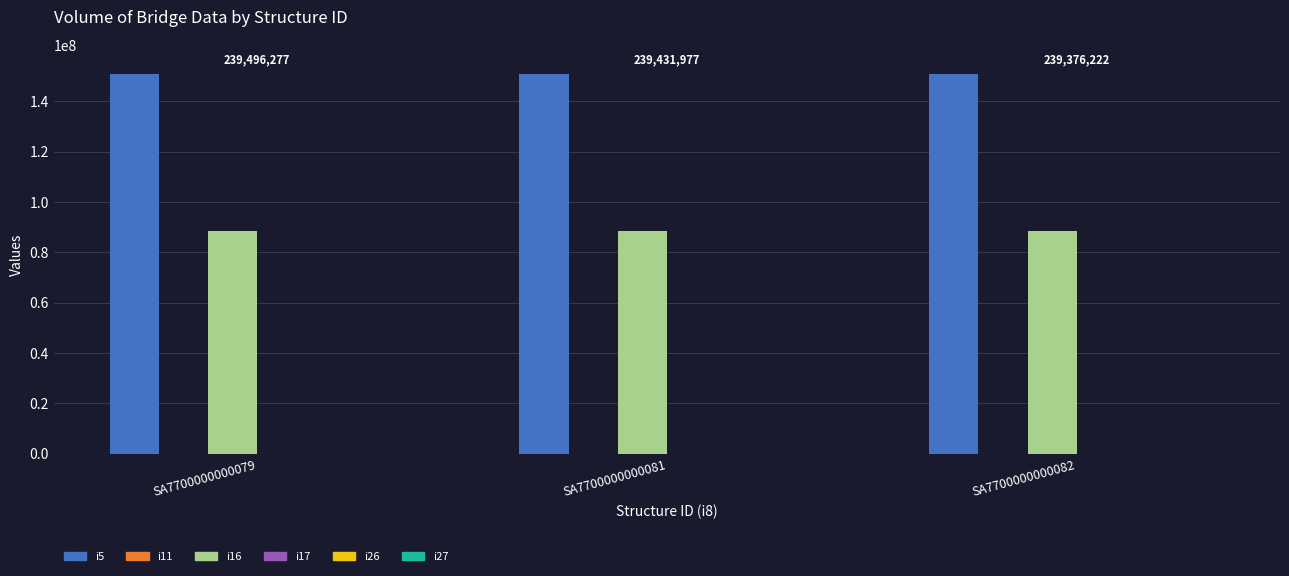

What is the greatest value displayed?

151055860